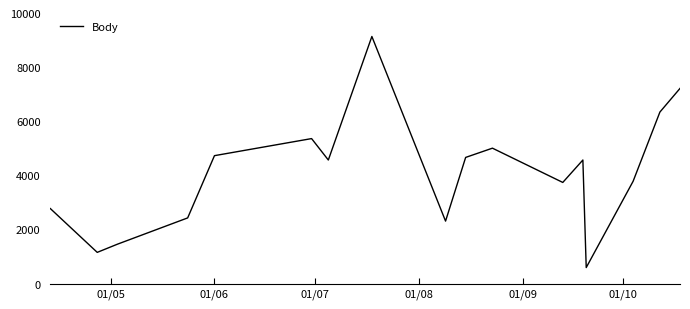

What is the sum of all values?

69853